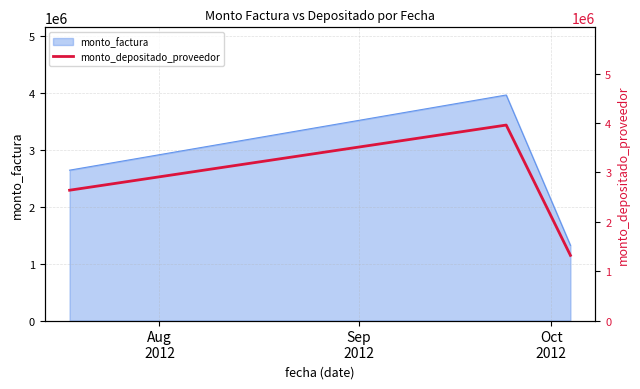

Does the chart have visible grid lines?

Yes